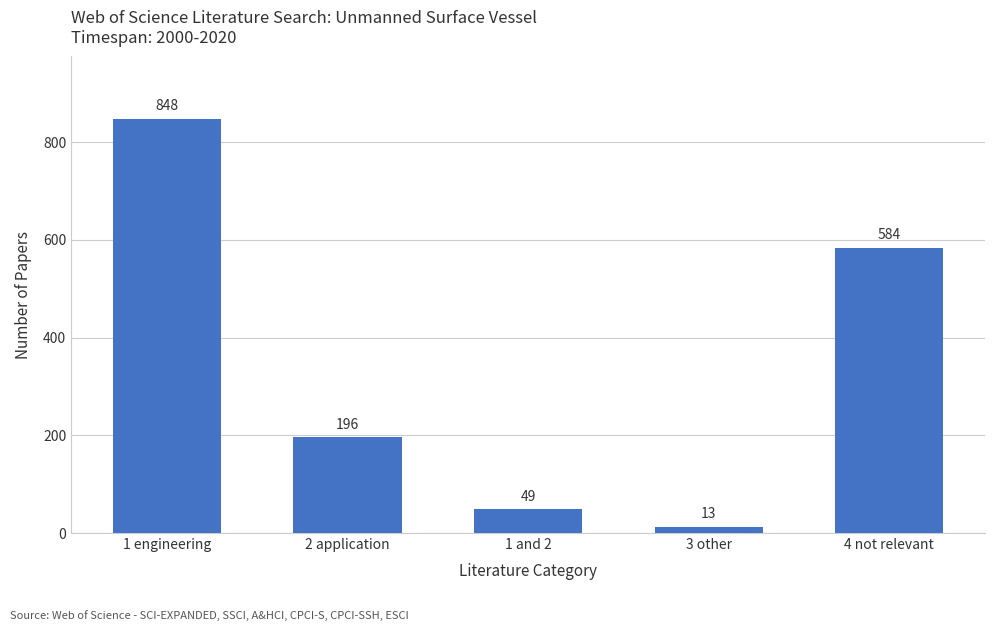

Read the value at 1 engineering, to the nearest 10.

850